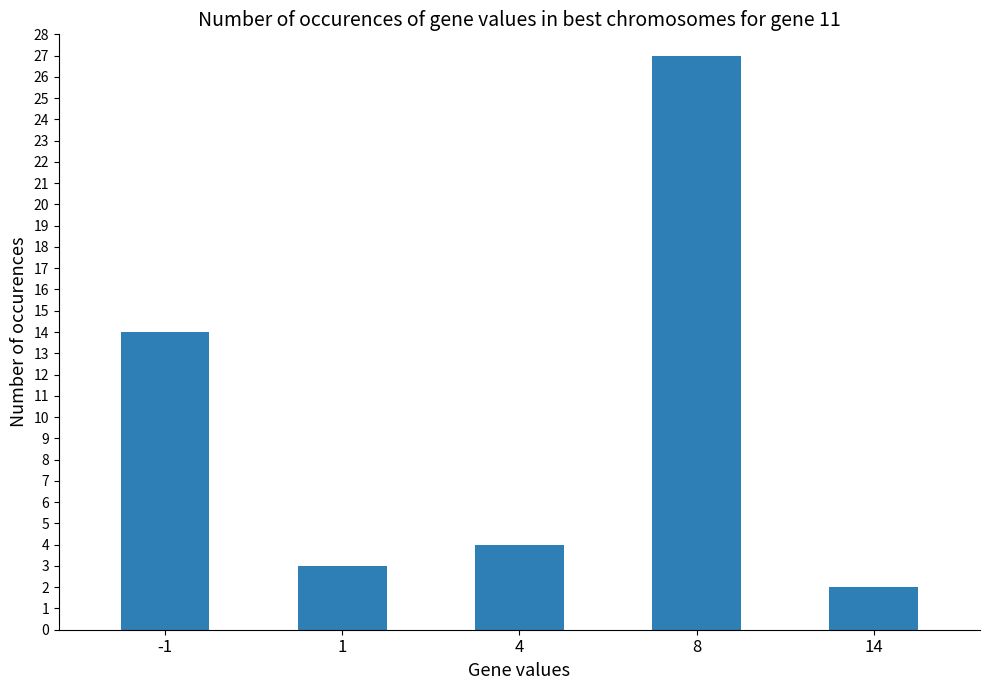

How many series are shown in this chart?

1